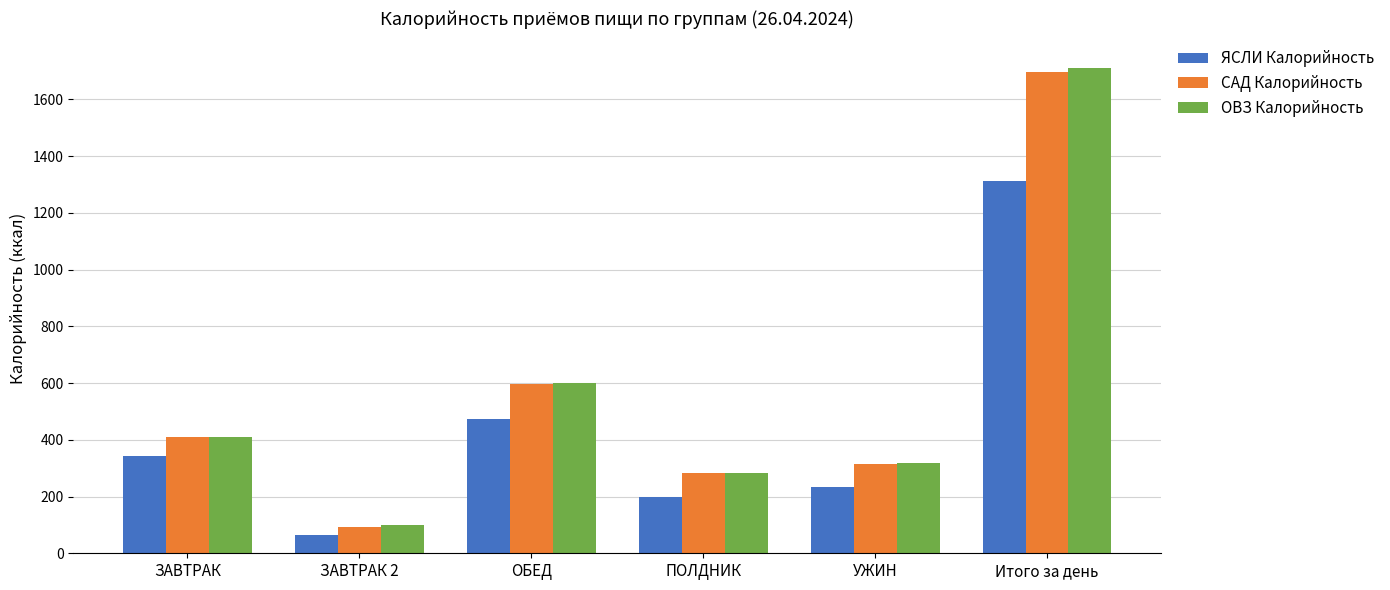

Between ЗАВТРАК and ЗАВТРАК 2, which series saw the biggest shift?

САД Калорийность